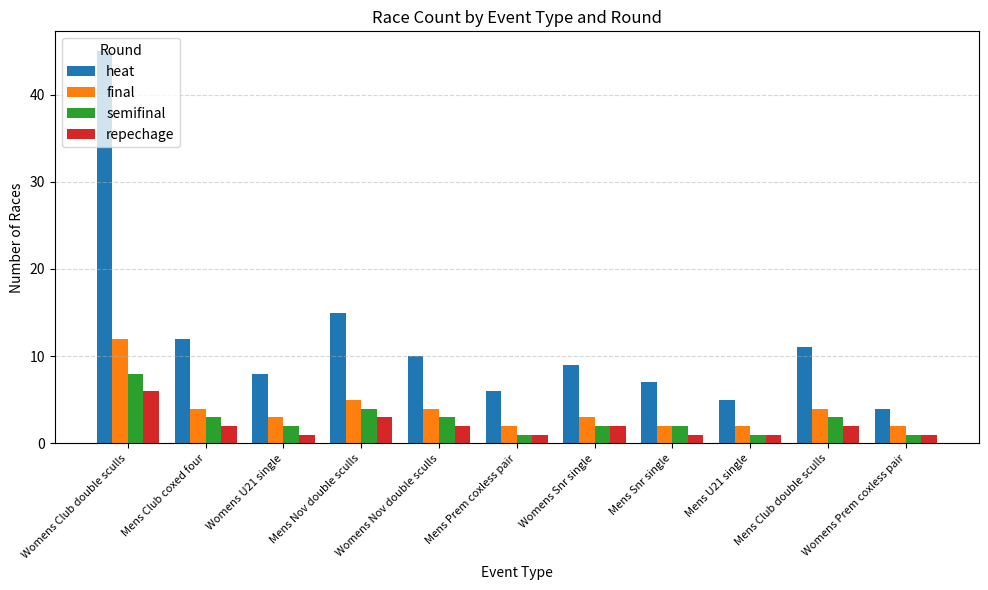

Reading right to left, list all the values displayed in this chart.

heat: 4	11	5	7	9	6	10	15	8	12	45
final: 2	4	2	2	3	2	4	5	3	4	12
semifinal: 1	3	1	2	2	1	3	4	2	3	8
repechage: 1	2	1	1	2	1	2	3	1	2	6